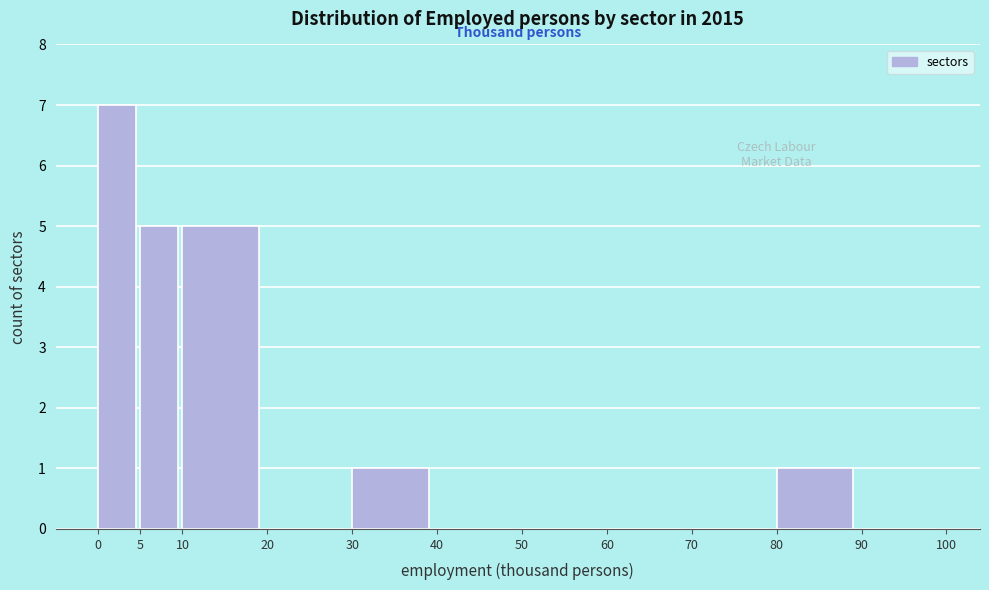

Reading left to right, list every bar in this chart as the range it spans on the x-axis followed by its height. The values are not printed on the chart, so give them approximately, as read against the axis.

0 to 5: 7
5 to 10: 5
10 to 20: 5
20 to 30: 0
30 to 40: 1
40 to 50: 0
50 to 60: 0
60 to 70: 0
70 to 80: 0
80 to 90: 1
90 to 100: 0